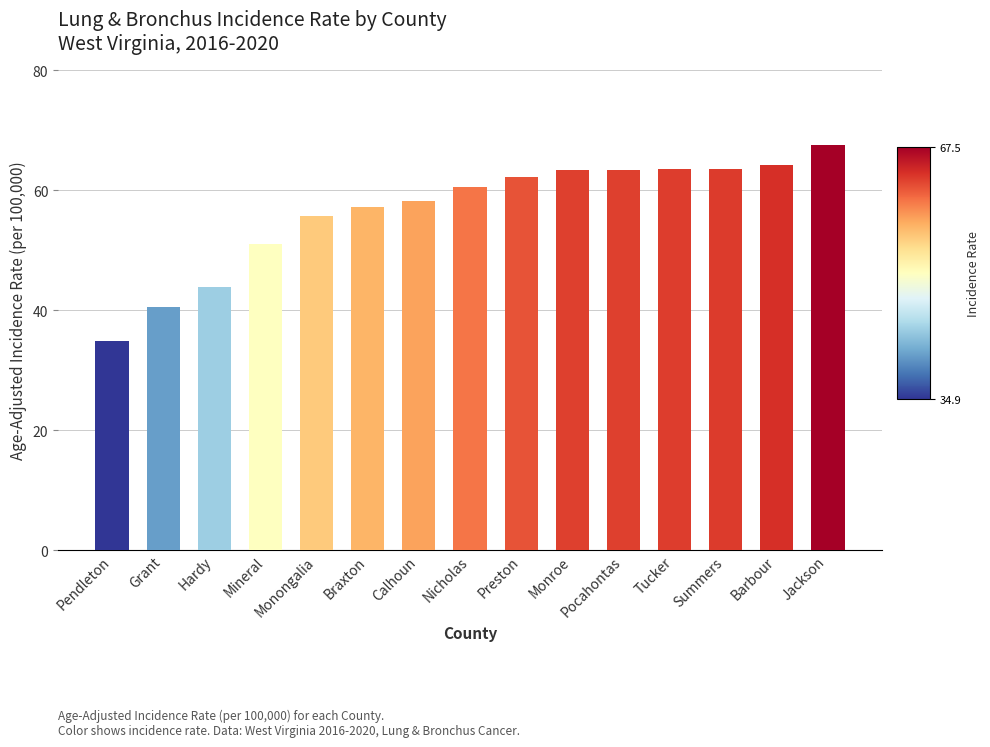

What is the difference between the values at Nicholas and Grant?

19.9